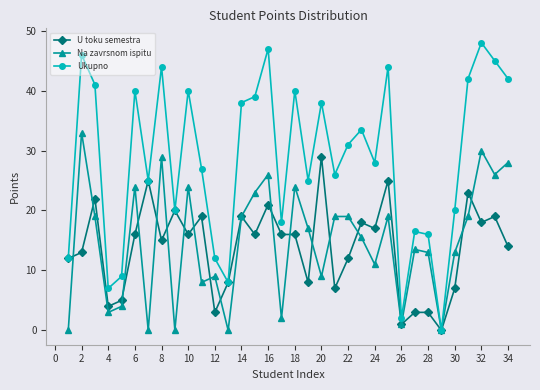

Rank the series by their maximum value, from lowest to highest.

U toku semestra, Na zavrsnom ispitu, Ukupno